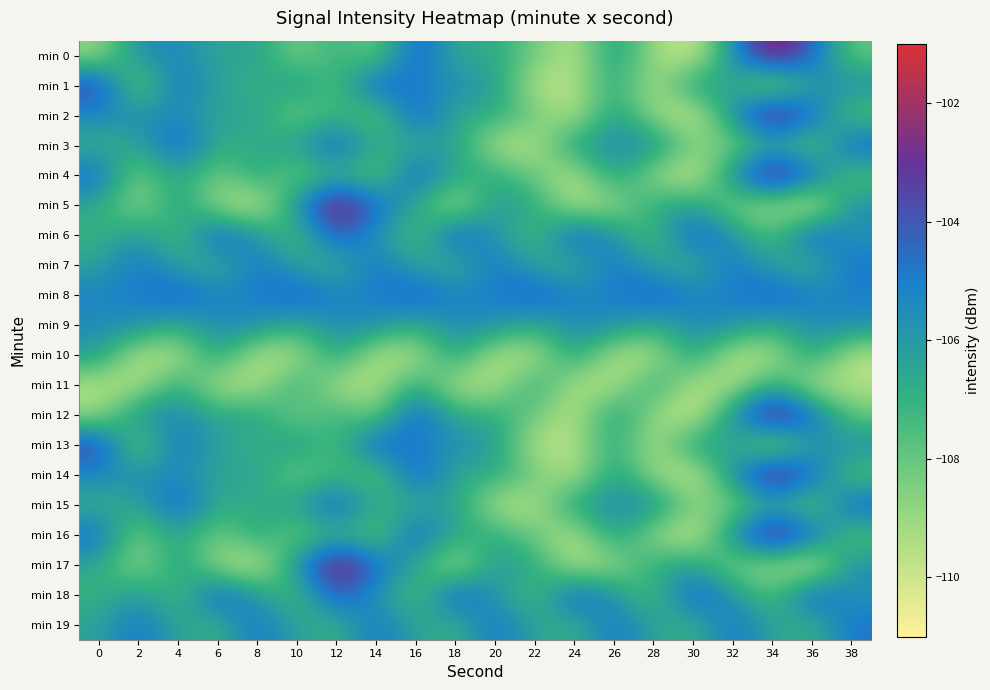

Reading right to left, extract all data points from this chart.

min 0: 38=-108.0	36=-104.3	34=-101.6	32=-105.5	30=-110.3	28=-109.0	26=-106.0	24=-109.8	22=-108.2	20=-106.7	18=-106.8	16=-103.9	14=-108.4	12=-106.8	10=-108.5	8=-106.2	6=-106.6	4=-105.4	2=-105.6	0=-109.0
min 1: 38=-105.5	36=-106.1	34=-109.6	32=-106.6	30=-106.0	28=-109.6	26=-106.6	24=-109.6	22=-109.6	20=-106.1	18=-105.6	16=-105.1	14=-103.8	12=-107.8	10=-105.8	8=-107.1	6=-106.4	4=-104.6	2=-108.7	0=-103.2
min 2: 38=-108.0	36=-104.3	34=-101.6	32=-105.5	30=-110.3	28=-109.0	26=-106.0	24=-109.8	22=-108.2	20=-106.7	18=-106.8	16=-103.9	14=-108.4	12=-106.8	10=-108.5	8=-106.2	6=-106.6	4=-105.4	2=-105.6	0=-105.4
min 3: 38=-103.9	36=-108.4	34=-106.8	32=-108.5	30=-108.5	28=-105.4	26=-105.6	24=-106.1	22=-109.6	20=-109.6	18=-106.1	16=-106.9	14=-106.7	12=-104.1	10=-106.1	8=-106.9	6=-106.7	4=-104.1	2=-106.5	0=-107.0
min 4: 38=-108.0	36=-104.3	34=-101.6	32=-105.5	30=-110.3	28=-109.0	26=-106.0	24=-109.8	22=-108.2	20=-106.7	18=-106.8	16=-103.9	14=-108.4	12=-106.8	10=-108.5	8=-106.2	6=-108.5	4=-106.2	2=-108.5	0=-104.3
min 5: 38=-105.5	36=-110.3	34=-109.0	32=-108.5	30=-106.2	28=-106.6	26=-109.0	24=-109.6	22=-106.6	20=-106.0	18=-109.6	16=-106.6	14=-104.3	12=-101.6	10=-105.5	8=-110.3	6=-109.0	4=-106.0	2=-109.0	0=-106.6
min 6: 38=-105.8	36=-103.8	34=-107.8	32=-105.8	30=-103.8	28=-107.8	26=-105.8	24=-103.8	22=-107.8	20=-105.8	18=-103.8	16=-107.8	14=-105.8	12=-103.8	10=-107.8	8=-105.8	6=-103.8	4=-107.8	2=-105.8	0=-107.1
min 7: 38=-104.6	36=-107.1	34=-106.4	32=-104.6	30=-107.1	28=-106.4	26=-104.6	24=-107.1	22=-106.4	20=-104.6	18=-107.1	16=-106.4	14=-104.6	12=-107.1	10=-106.4	8=-104.6	6=-107.1	4=-106.4	2=-104.6	0=-106.4
min 8: 38=-105.1	36=-105.1	34=-103.9	32=-105.1	30=-105.1	28=-103.9	26=-105.1	24=-105.1	22=-103.9	20=-105.1	18=-105.1	16=-103.9	14=-105.1	12=-105.1	10=-103.9	8=-105.1	6=-105.1	4=-103.9	2=-105.1	0=-105.1
min 9: 38=-105.6	36=-105.6	34=-106.8	32=-105.6	30=-105.6	28=-106.8	26=-105.6	24=-105.6	22=-106.8	20=-105.6	18=-105.6	16=-106.8	14=-105.6	12=-105.6	10=-106.8	8=-105.6	6=-105.6	4=-106.8	2=-105.6	0=-105.6
min 10: 38=-109.6	36=-106.1	34=-109.6	32=-109.6	30=-106.1	28=-109.6	26=-109.6	24=-106.1	22=-109.6	20=-109.6	18=-106.1	16=-109.6	14=-109.6	12=-106.1	10=-109.6	8=-109.6	6=-106.1	4=-109.6	2=-109.6	0=-106.1
min 11: 38=-109.6	36=-109.6	34=-106.6	32=-109.6	30=-109.6	28=-106.6	26=-109.6	24=-109.6	22=-106.6	20=-109.6	18=-109.6	16=-106.6	14=-109.6	12=-109.6	10=-106.6	8=-109.6	6=-109.6	4=-106.6	2=-109.6	0=-109.6
min 12: 38=-108.0	36=-104.3	34=-101.6	32=-105.5	30=-110.3	28=-109.0	26=-106.0	24=-109.8	22=-108.2	20=-106.7	18=-106.8	16=-103.9	14=-108.4	12=-106.8	10=-108.5	8=-106.2	6=-106.6	4=-105.4	2=-105.6	0=-109.0
min 13: 38=-105.5	36=-106.1	34=-109.6	32=-106.6	30=-106.0	28=-109.6	26=-106.6	24=-109.6	22=-109.6	20=-106.1	18=-105.6	16=-105.1	14=-103.8	12=-107.8	10=-105.8	8=-107.1	6=-106.4	4=-104.6	2=-108.7	0=-103.2
min 14: 38=-108.0	36=-104.3	34=-101.6	32=-105.5	30=-110.3	28=-109.0	26=-106.0	24=-109.8	22=-108.2	20=-106.7	18=-106.8	16=-103.9	14=-108.4	12=-106.8	10=-108.5	8=-106.2	6=-106.6	4=-105.4	2=-105.6	0=-105.4
min 15: 38=-103.9	36=-108.4	34=-106.8	32=-108.5	30=-108.5	28=-105.4	26=-105.6	24=-106.1	22=-109.6	20=-109.6	18=-106.1	16=-106.9	14=-106.7	12=-104.1	10=-106.1	8=-106.9	6=-106.7	4=-104.1	2=-106.5	0=-107.0
min 16: 38=-108.0	36=-104.3	34=-101.6	32=-105.5	30=-110.3	28=-109.0	26=-106.0	24=-109.8	22=-108.2	20=-106.7	18=-106.8	16=-103.9	14=-108.4	12=-106.8	10=-108.5	8=-106.2	6=-108.5	4=-106.2	2=-108.5	0=-104.3
min 17: 38=-105.5	36=-110.3	34=-109.0	32=-108.5	30=-106.2	28=-106.6	26=-109.0	24=-109.6	22=-106.6	20=-106.0	18=-109.6	16=-106.6	14=-104.3	12=-101.6	10=-105.5	8=-110.3	6=-109.0	4=-106.0	2=-109.0	0=-106.6
min 18: 38=-105.8	36=-103.8	34=-107.8	32=-105.8	30=-103.8	28=-107.8	26=-105.8	24=-103.8	22=-107.8	20=-105.8	18=-103.8	16=-107.8	14=-105.8	12=-103.8	10=-107.8	8=-105.8	6=-103.8	4=-107.8	2=-105.8	0=-107.1
min 19: 38=-104.6	36=-107.1	34=-106.4	32=-104.6	30=-107.1	28=-106.4	26=-104.6	24=-107.1	22=-106.4	20=-104.6	18=-107.1	16=-106.4	14=-104.6	12=-107.1	10=-106.4	8=-104.6	6=-107.1	4=-106.4	2=-104.6	0=-106.4